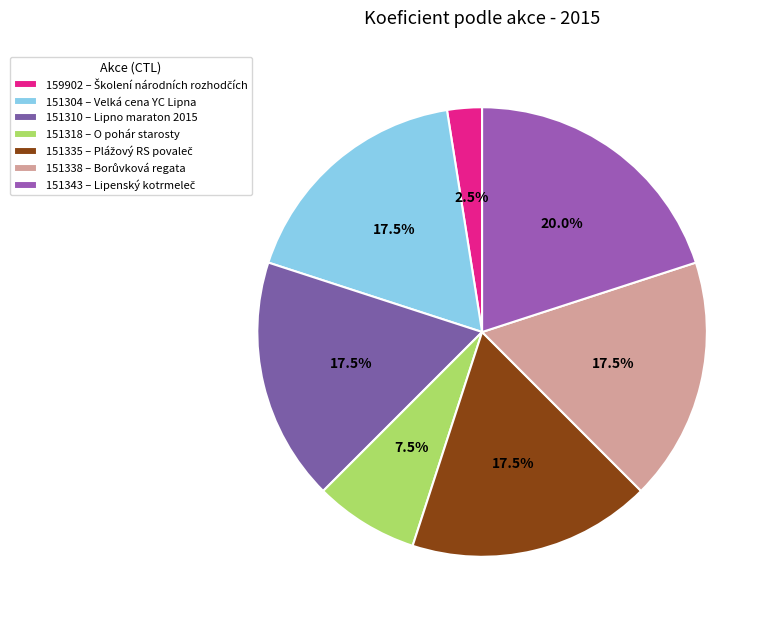

Which category has the biggest portion of the pie?

151343